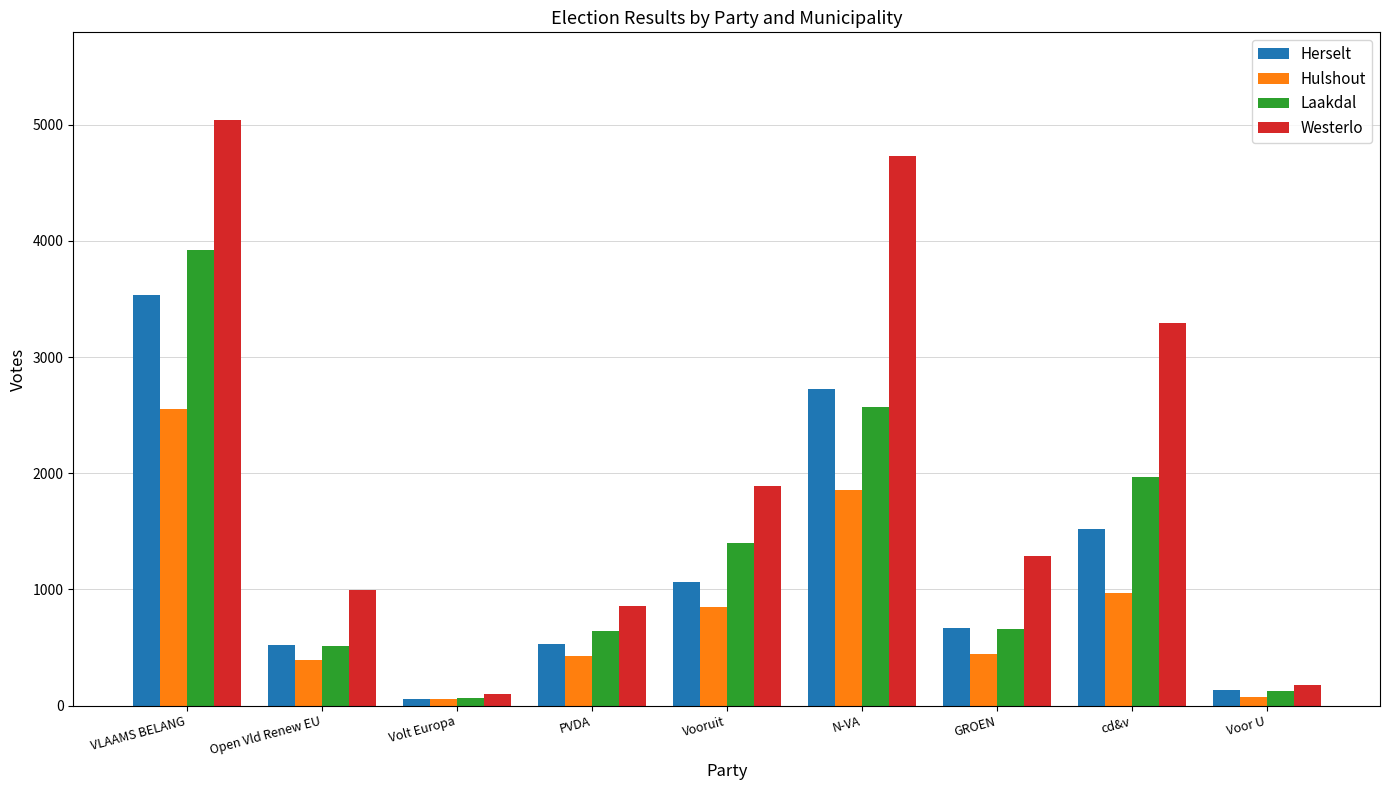

Which series has the widest spread of values?

Westerlo